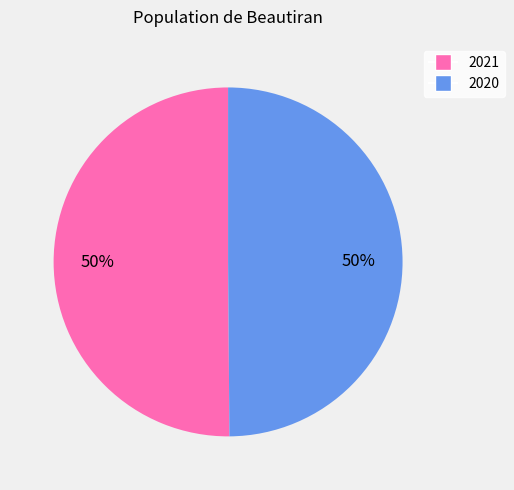

To the nearest percent, what portion does 2020 represent?

50%